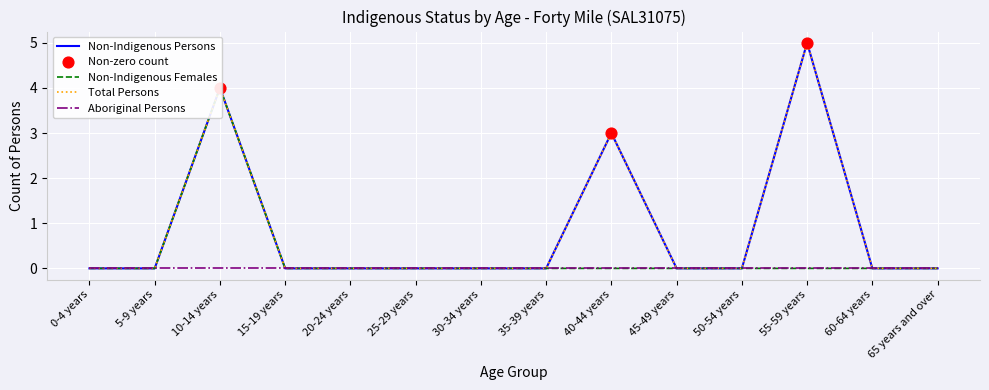

Which series reaches the minimum Y coordinate?

Non-Indigenous Persons